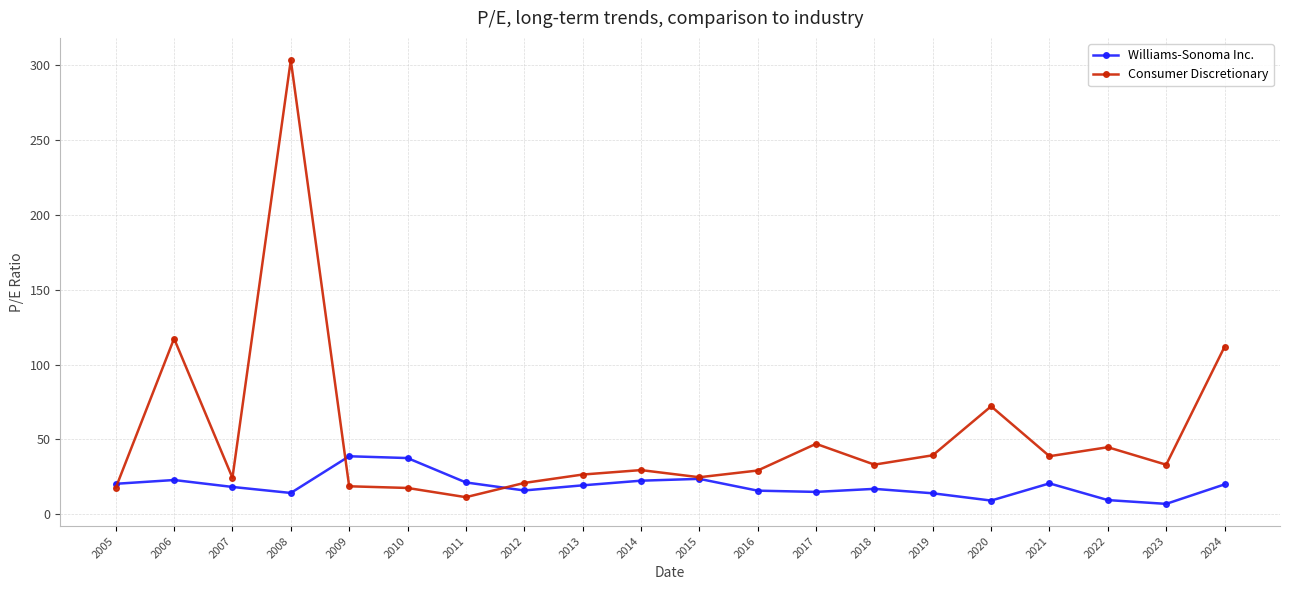

In Consumer Discretionary, how many points are higher than both neighbors (excluding endpoints)?

6